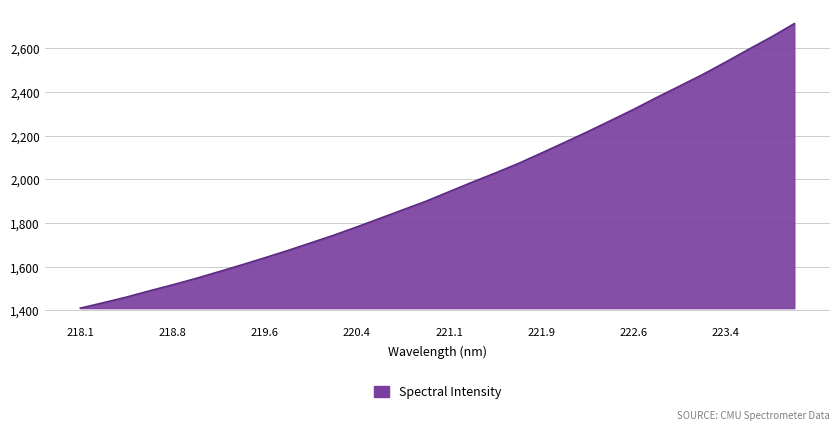

What is the difference between the maximum and minimum values?

1303.5